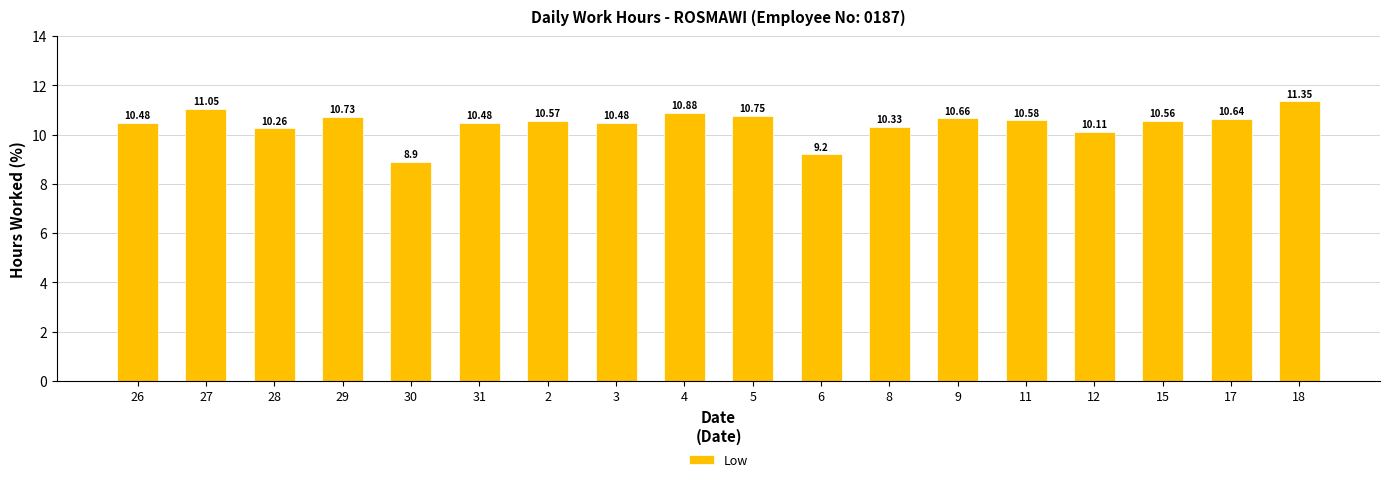

Approximately how many times larger is the value at 3 compared to 15?

1.0